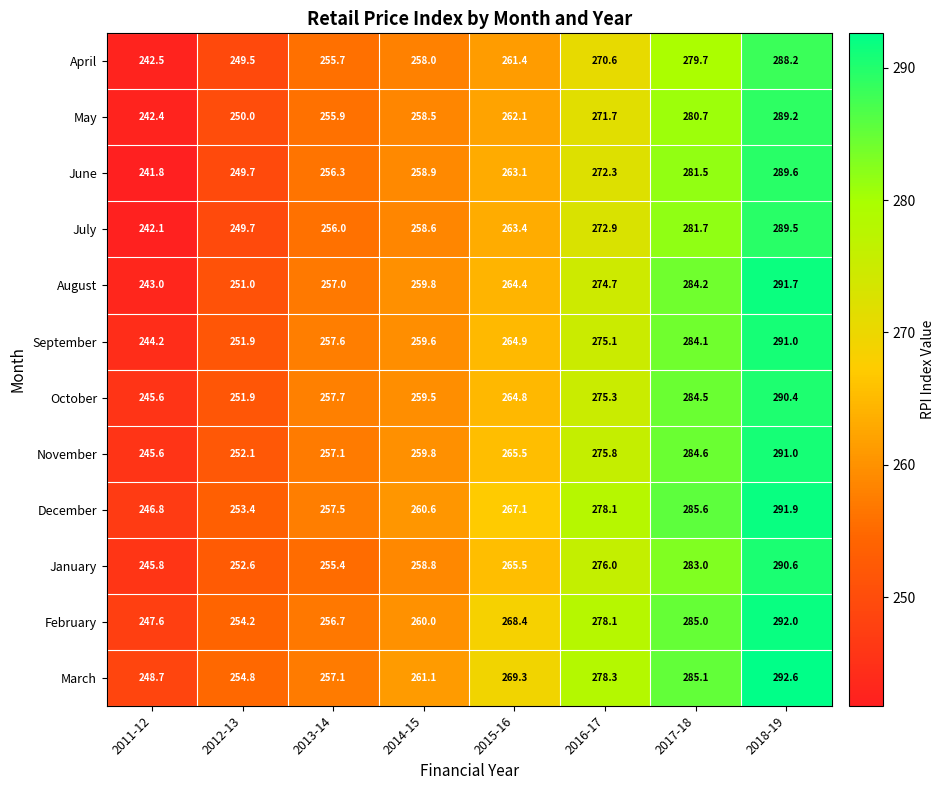

What is the average value of the March series?

268.4